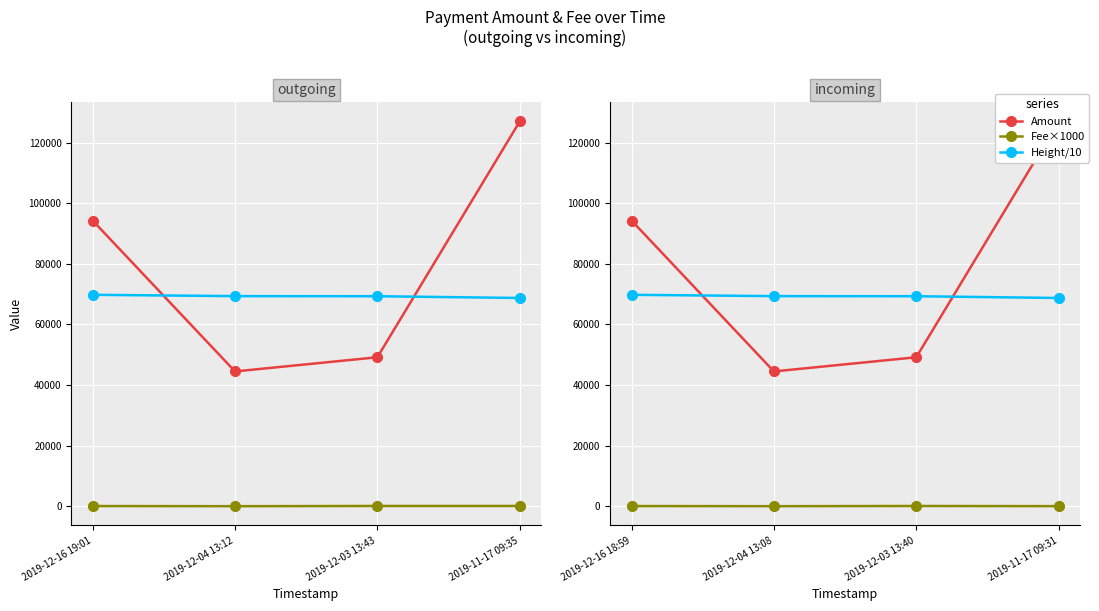

Is it true that Amount equals 73905.7 at 2019-12-04 13:08?

False